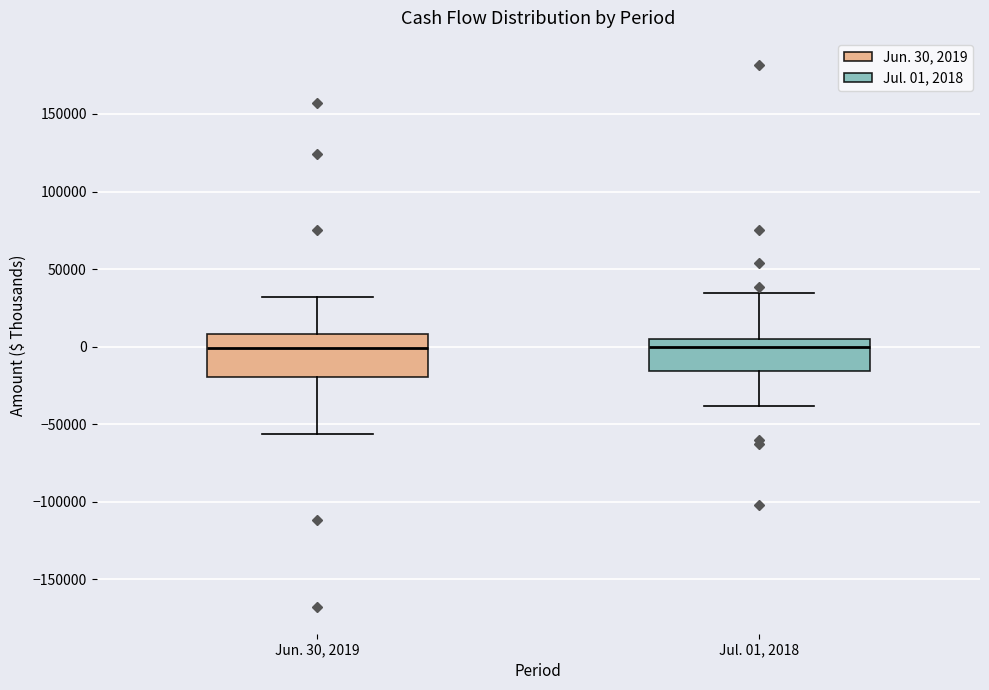

Which box is the tallest, from its lower edge to its upper edge?

Jun. 30, 2019